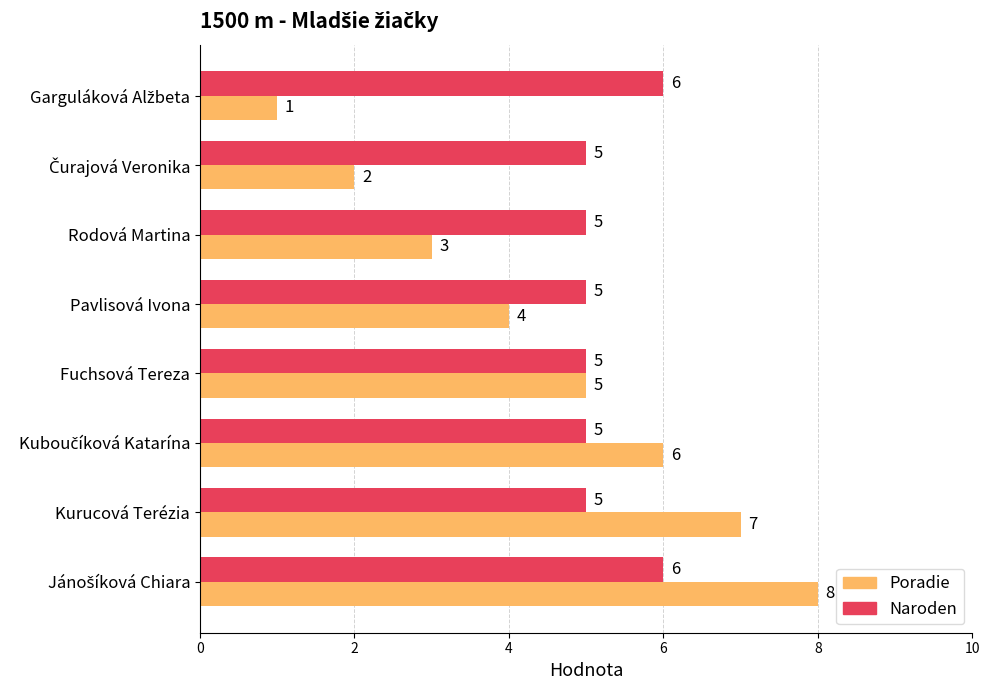

List the series in order of their peak value, highest first.

Poradie, Naroden